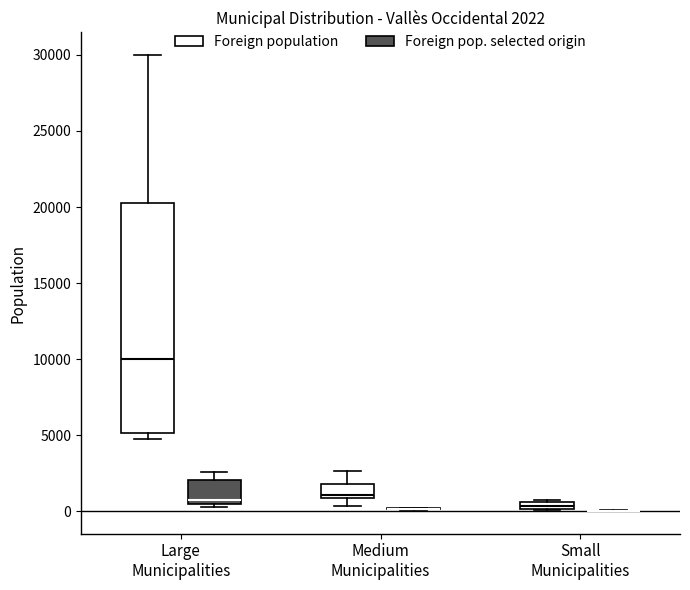

Comparing the boxes themselves (not the whiskers), which one is the tallest?

Large Municipalities (Foreign population)